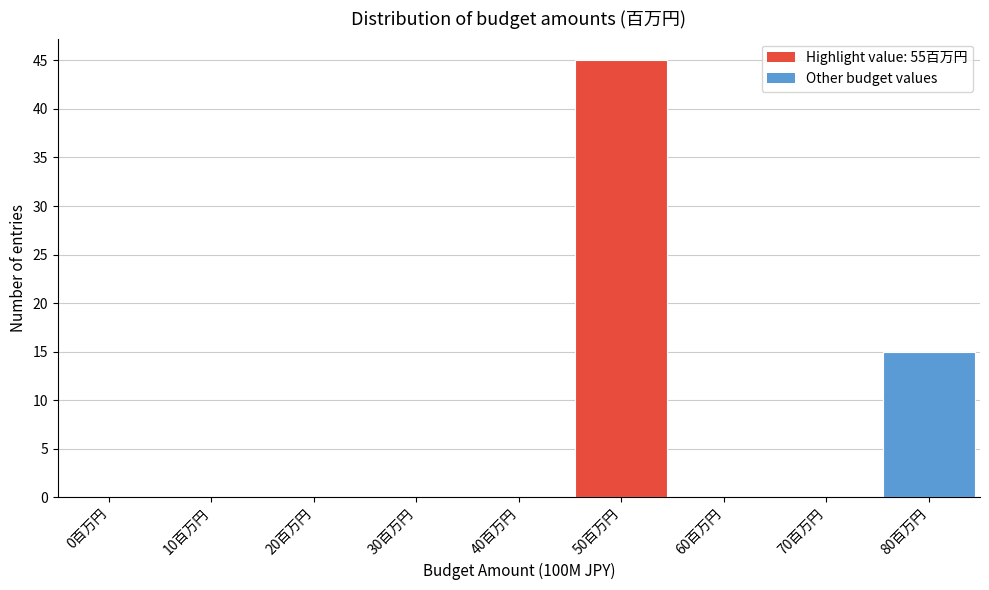

Reading left to right, transcribe all the data shown in this chart.

0百万円=0	10百万円=0	20百万円=0	30百万円=0	40百万円=0	50百万円=45	60百万円=0	70百万円=0	80百万円=15